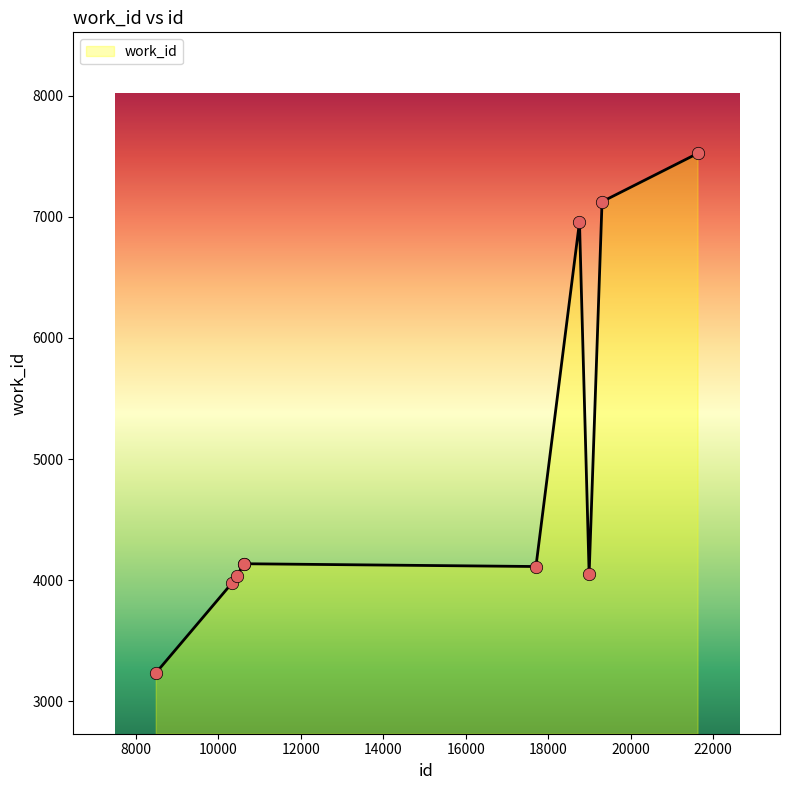

What is the maximum value shown in the chart?

7522